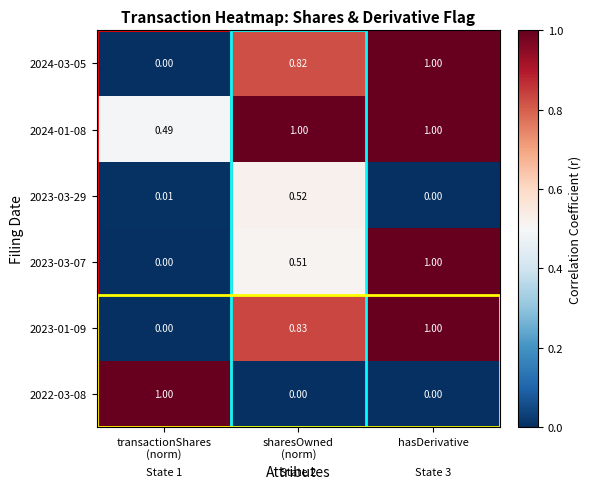

At how many categories does at least one series exceed 0?

3